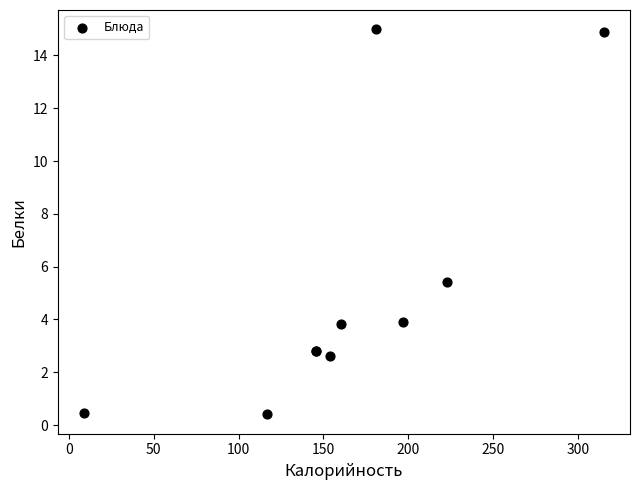

What Y value in the scatter plot is closest to 7?

5.4